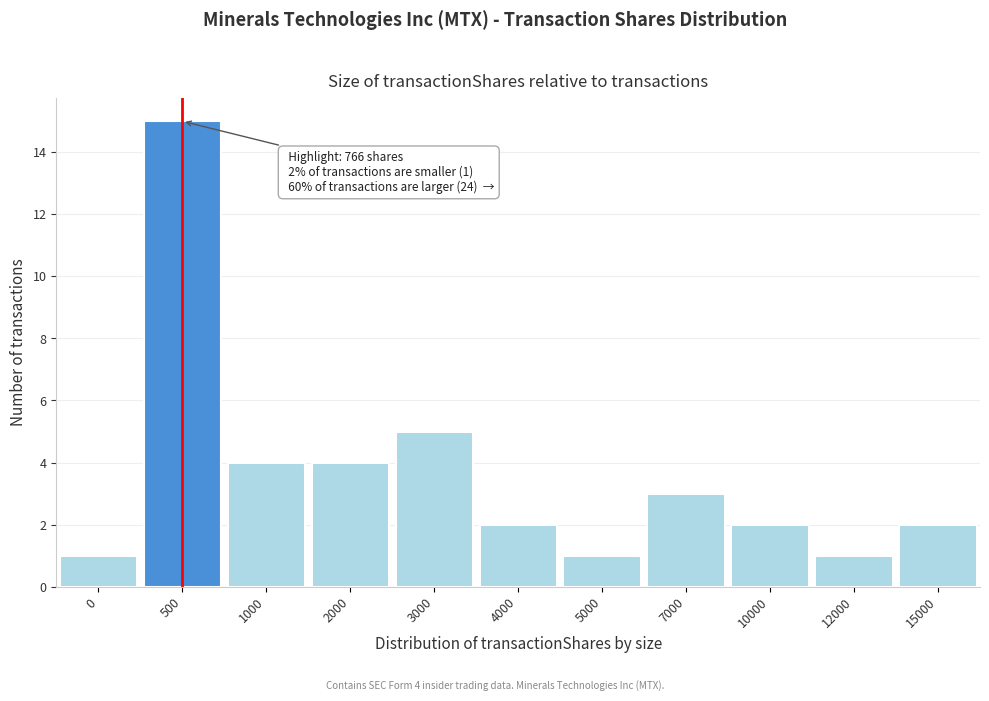

Reading left to right, extract all data points from this chart.

0=1	500=15	1000=4	2000=4	3000=5	4000=2	5000=1	7000=3	10000=2	12000=1	15000=2